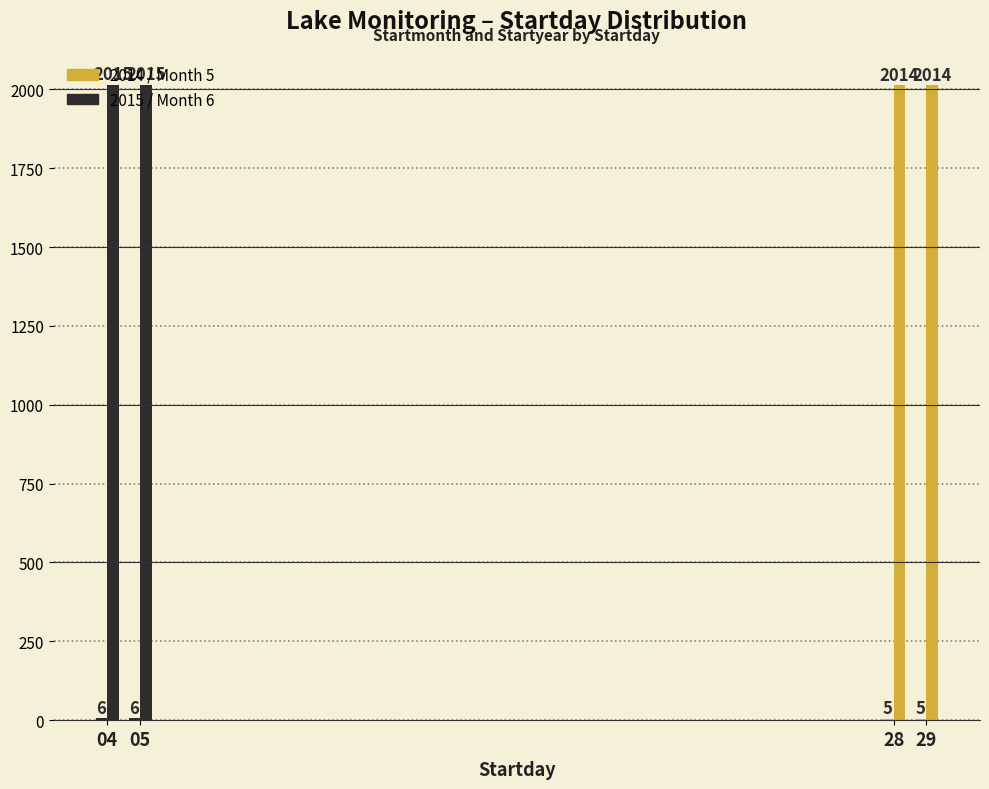

How many series are shown in this chart?

2